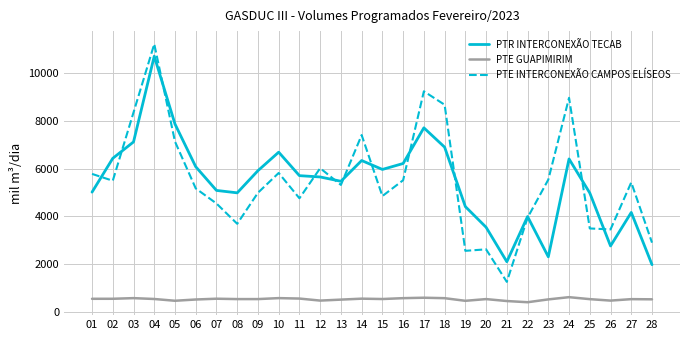

What is the smallest value displayed?

394.8